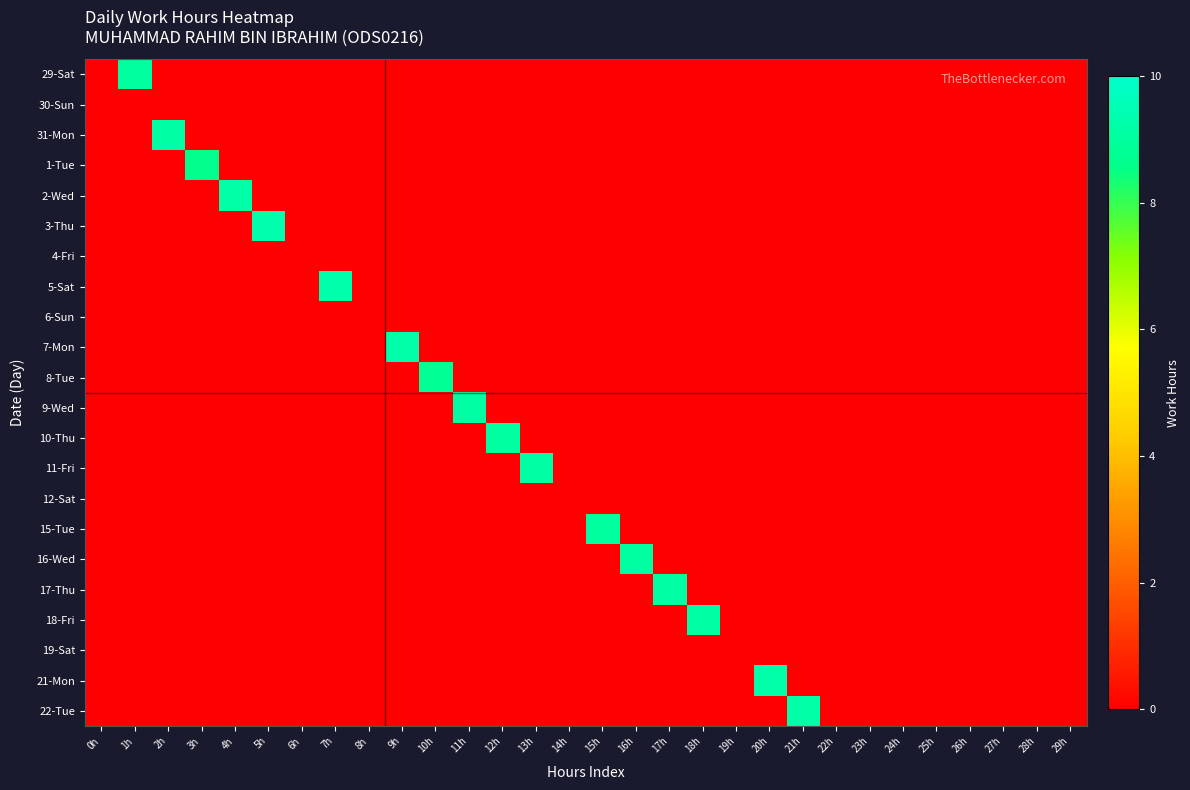

At 5h, list the series in order from largest to smallest.

3-Thu, 29-Sat, 30-Sun, 31-Mon, 1-Tue, 2-Wed, 4-Fri, 5-Sat, 6-Sun, 7-Mon, 8-Tue, 9-Wed, 10-Thu, 11-Fri, 12-Sat, 15-Tue, 16-Wed, 17-Thu, 18-Fri, 19-Sat, 21-Mon, 22-Tue